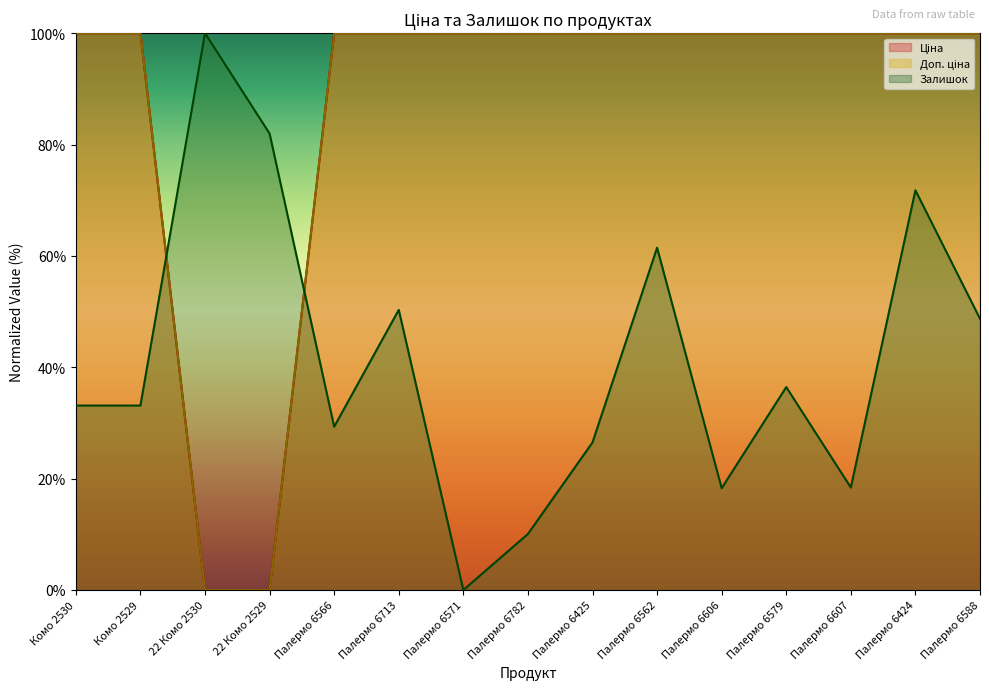

What is the label of the 15th point from the right?

Комо 2530